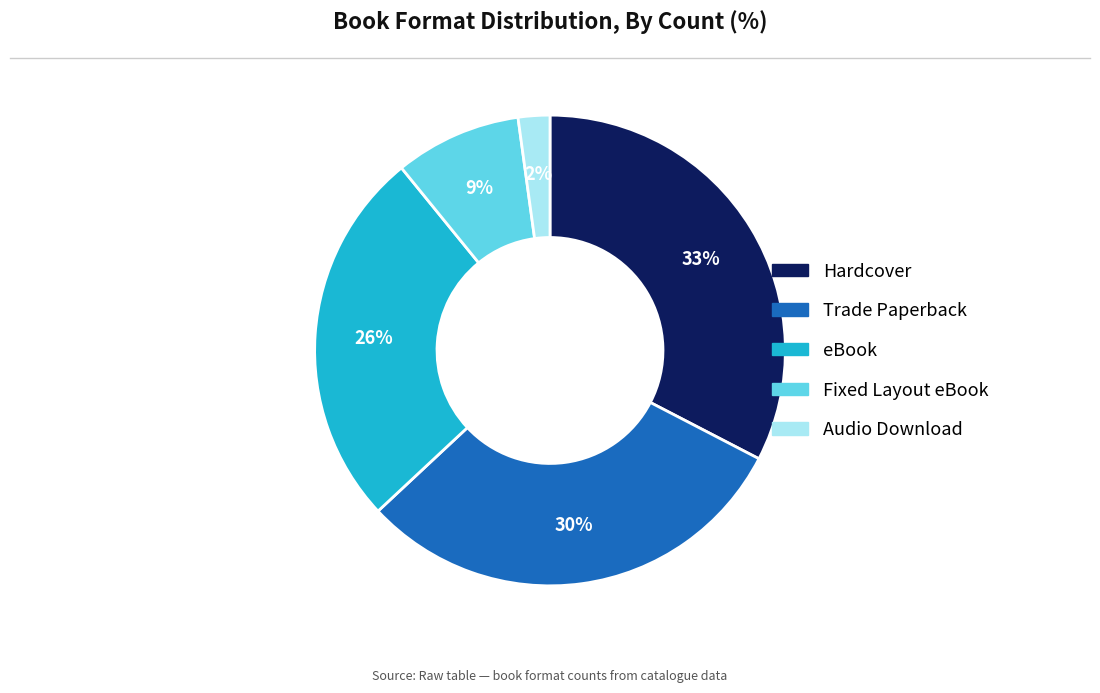

To the nearest percent, what percentage of the pie is eBook?

26%